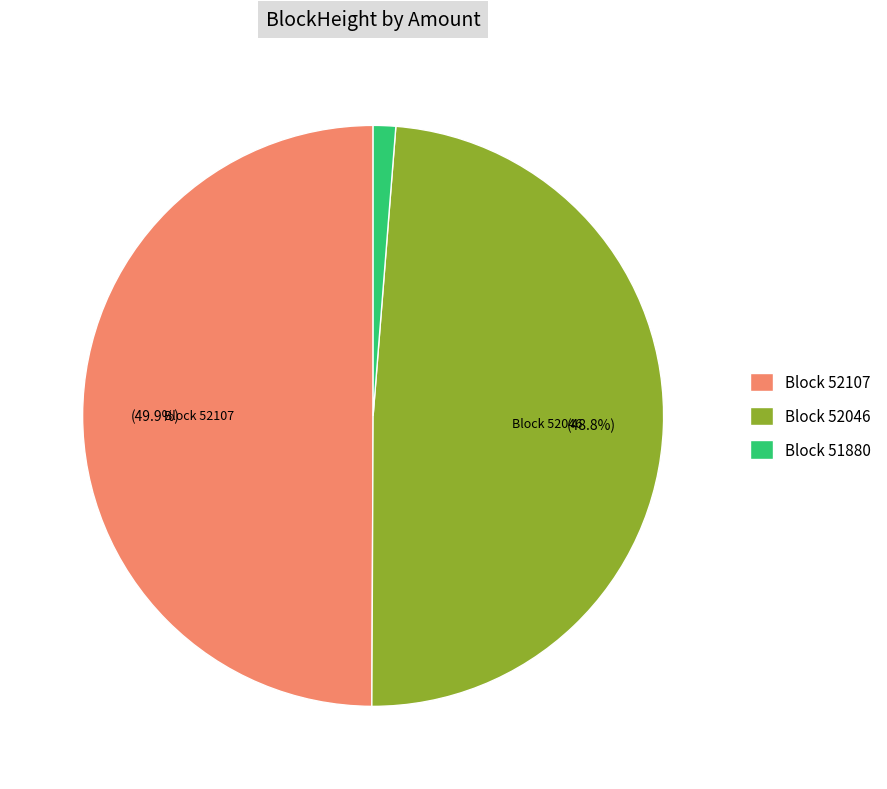

How many segments does this pie chart have?

3